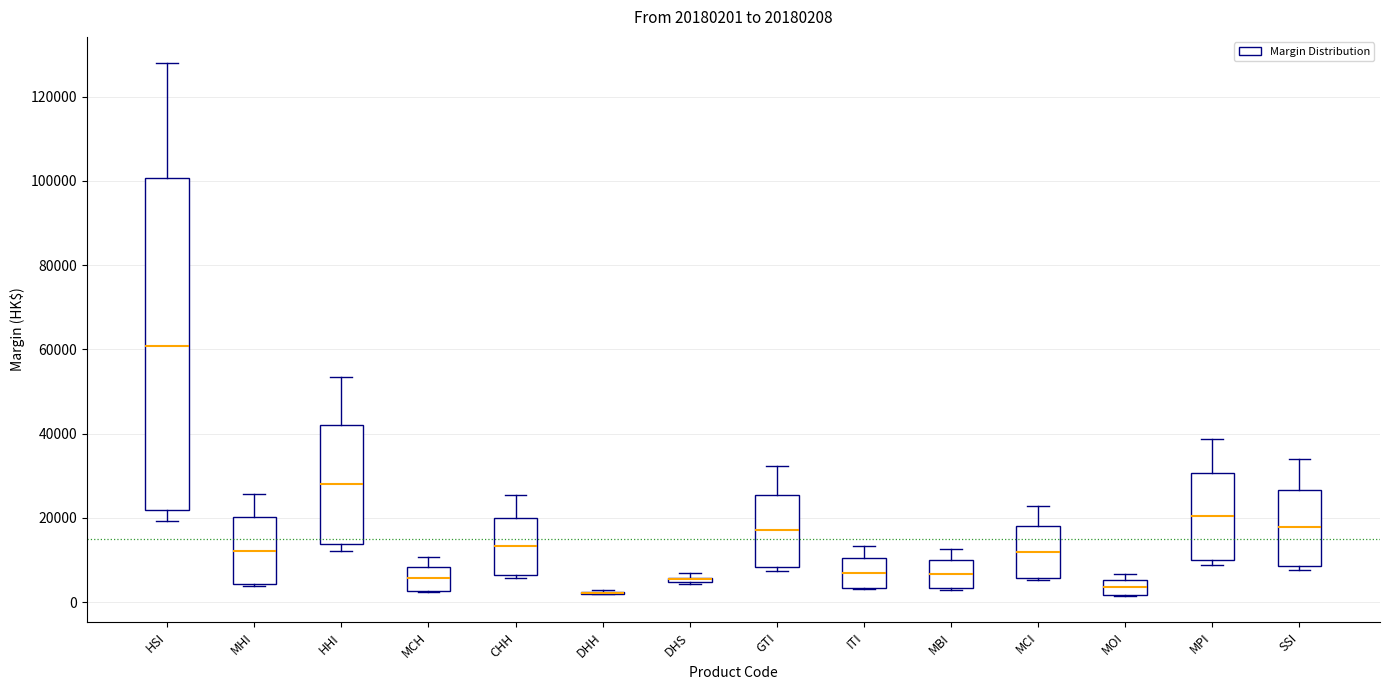

Which box is the tallest, from its lower edge to its upper edge?

HSI